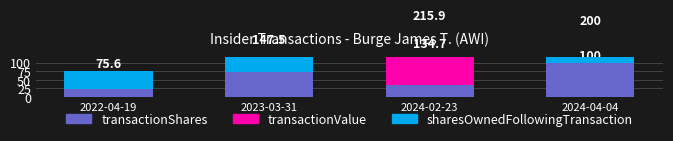

Which label corresponds to the largest value in the chart?

2024-04-04